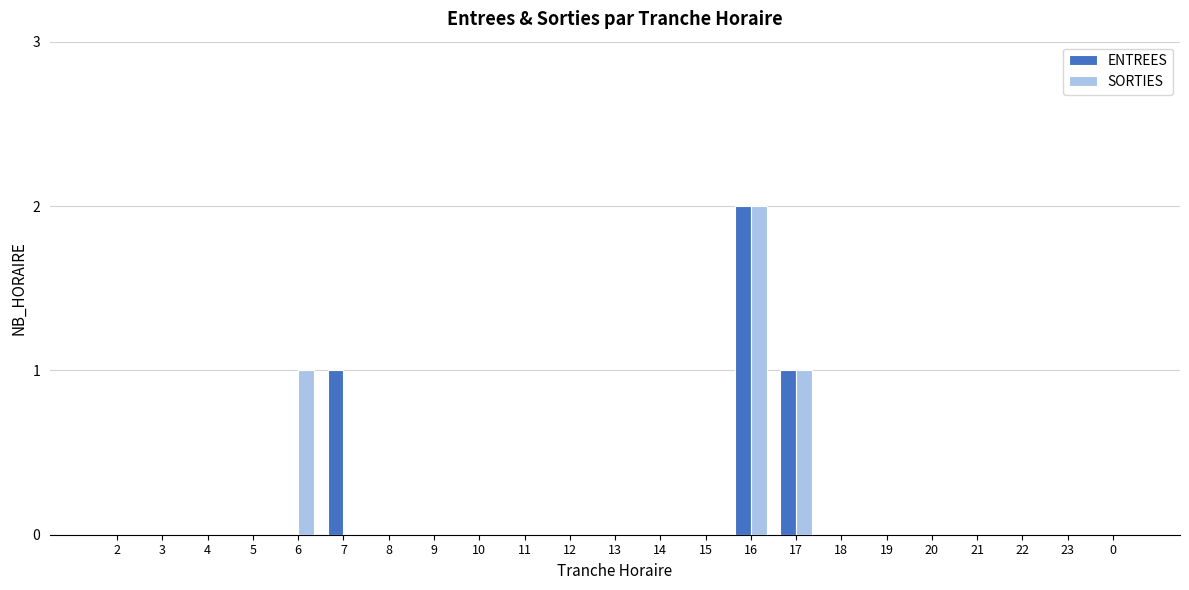

At which category is the sum across all series the highest?

16